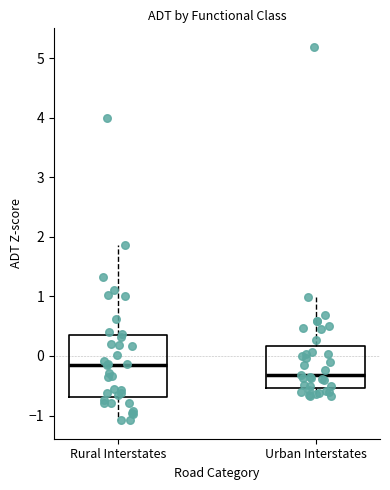

Where does the lower whisker of the box for Urban Interstates end on the y-axis? The values are not printed on the chart, so give them approximately, as read against the axis.

-0.7